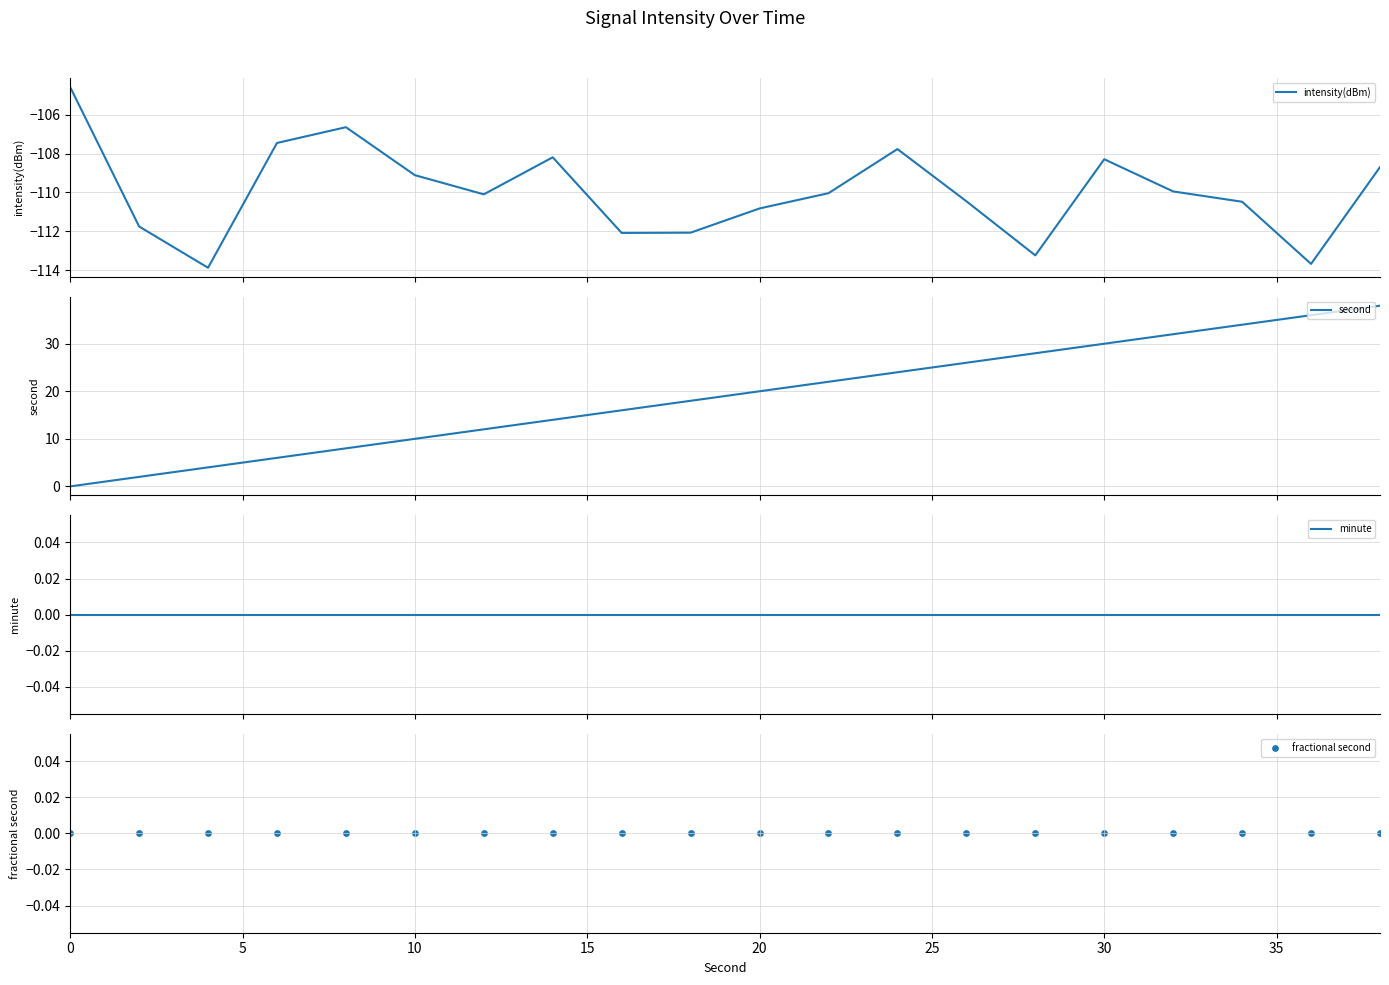

What are all the series names shown in the legend?

intensity(dBm), second, minute, fractional second